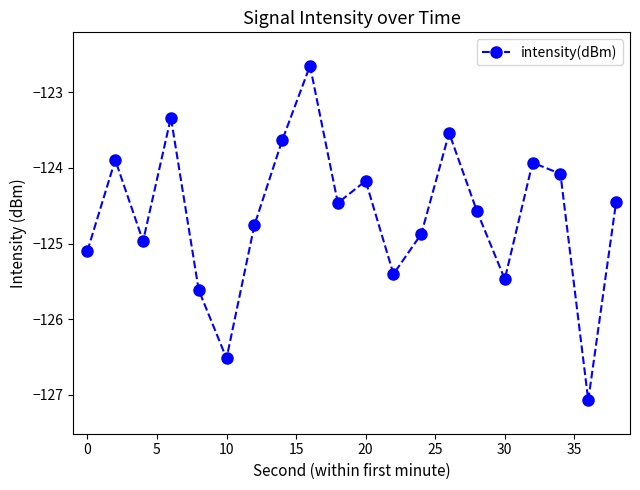

What is the value of the 6th point from the left?

-126.5